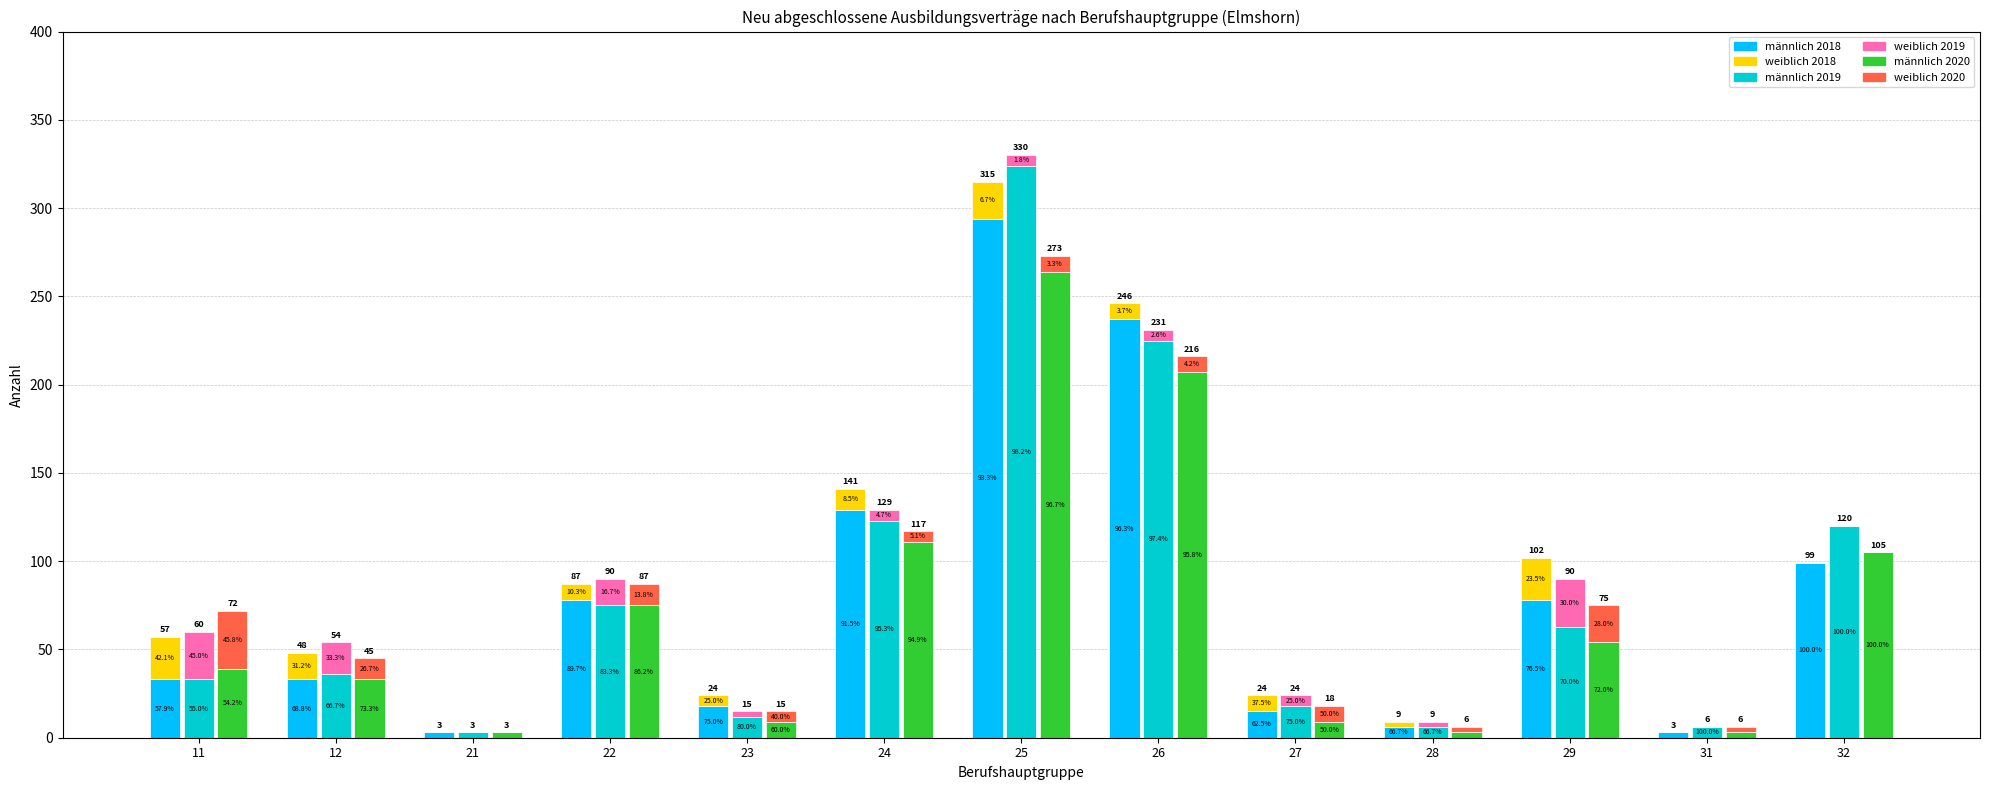

What is the sum of all männlich 2019 values?

1044